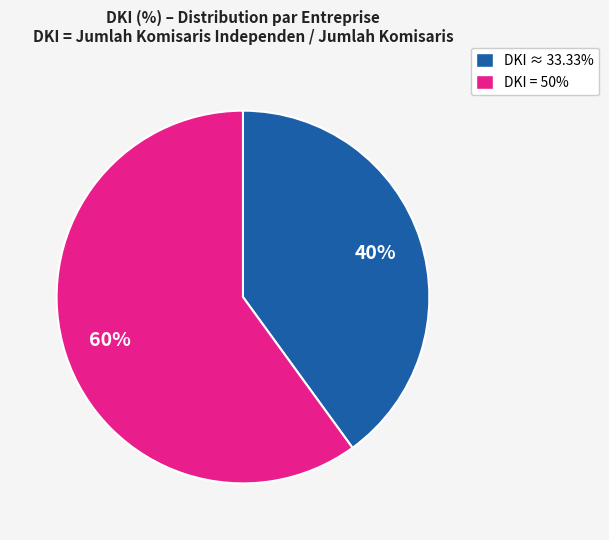

To the nearest percent, what is the combined percentage of DKI = 50% and DKI ≈ 33.33%?

100%